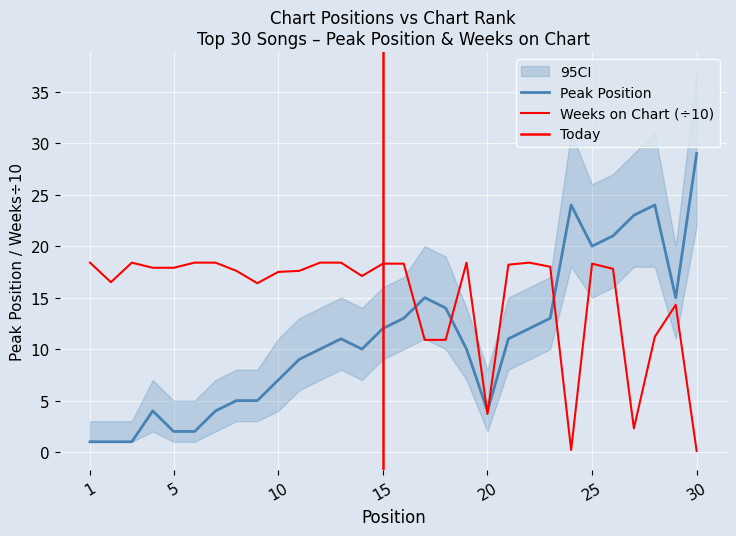

Where do Peak Position and Weeks on Chart first cross each other?

16 and 17